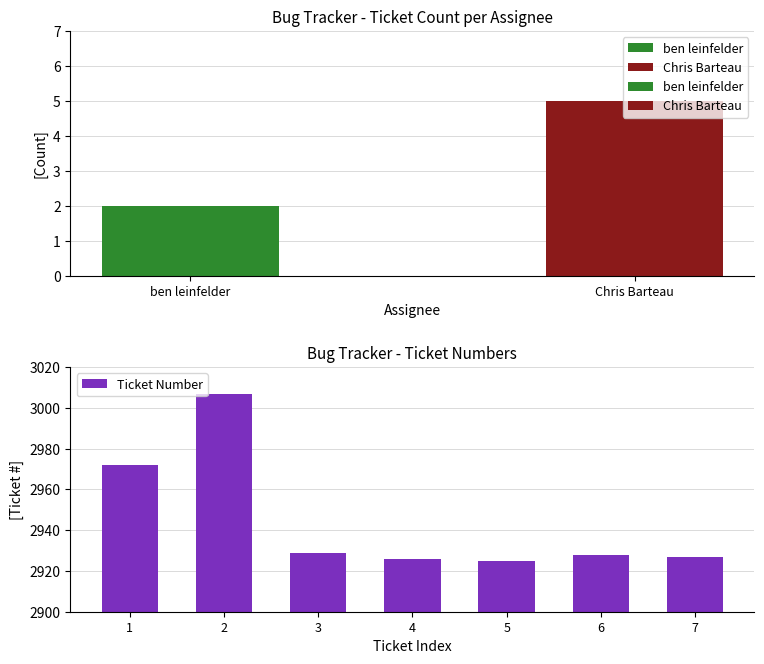

What is the sum of the Ticket Number values at 1 and 3?

5901